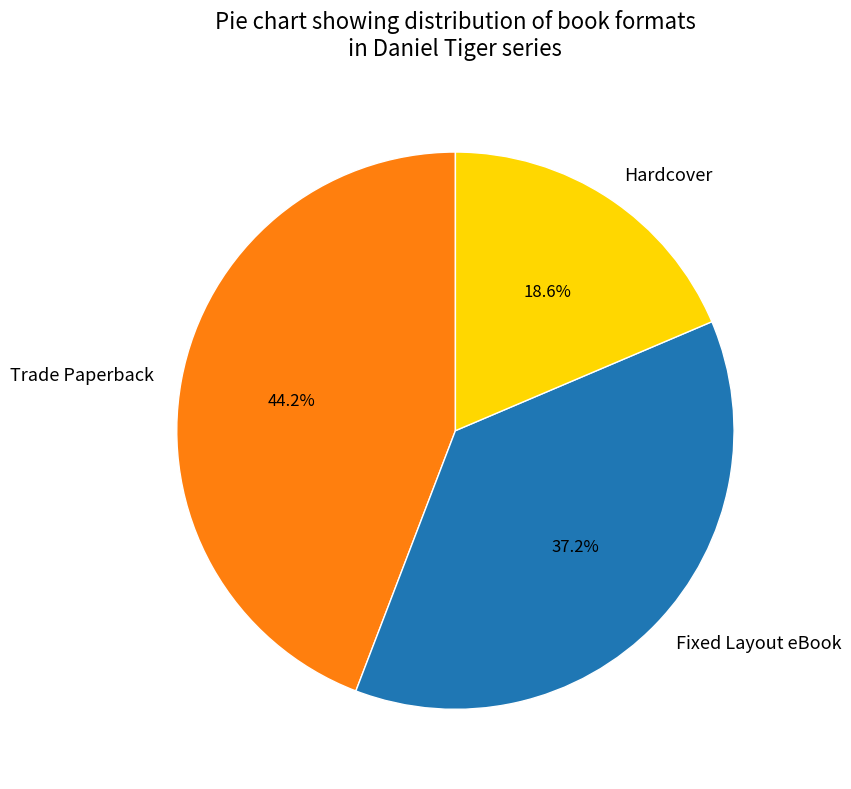

What is the largest slice in the pie chart?

Trade Paperback